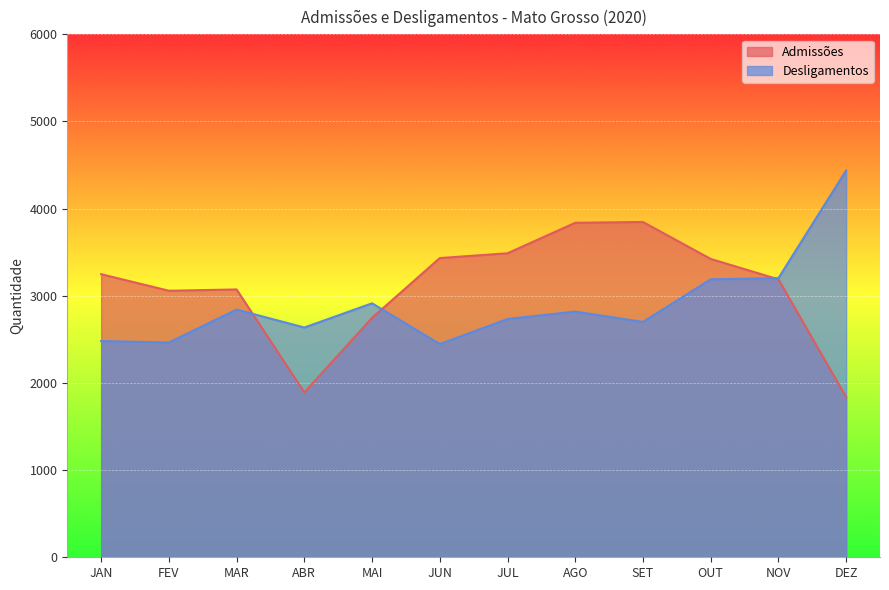

How many times do Admissões and Desligamentos cross each other?

3